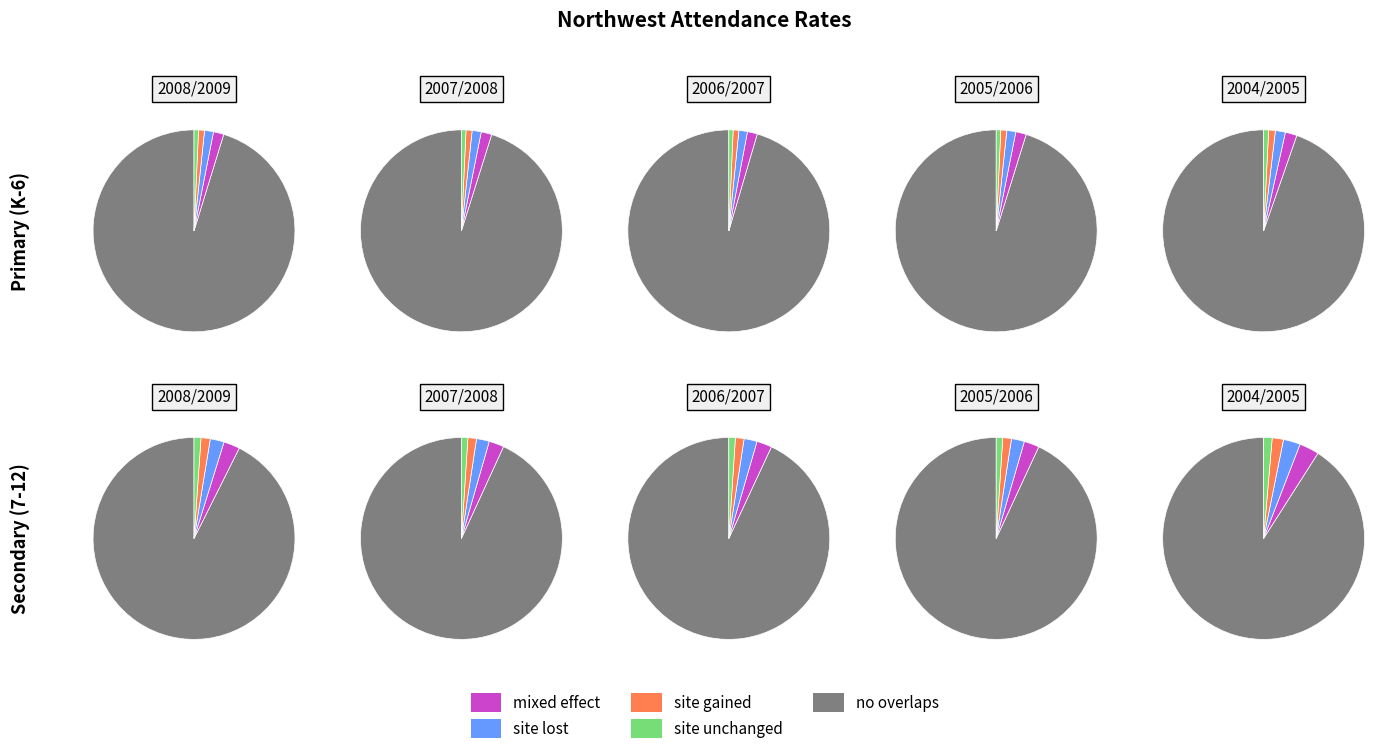

How many slices are in this pie chart?

5